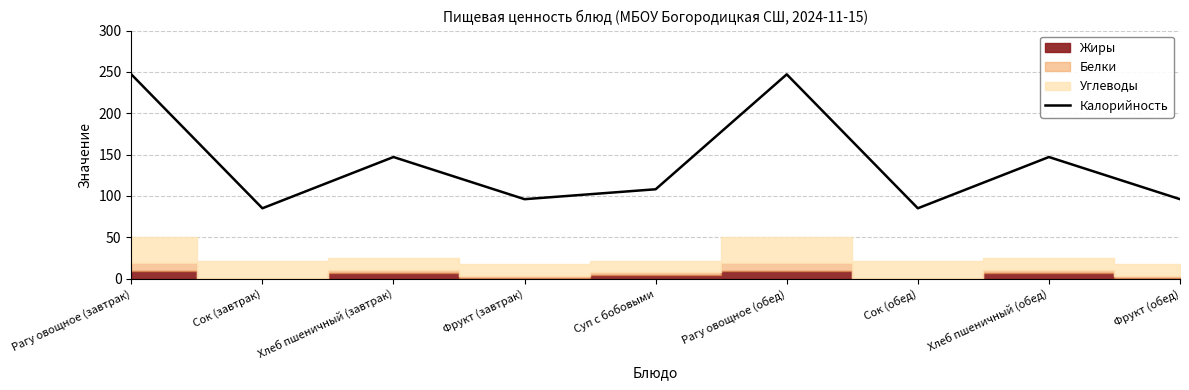

What is the ratio of the value at Рагу овощное (завтрак) to the value at Хлеб пшеничный (завтрак)?

1.7